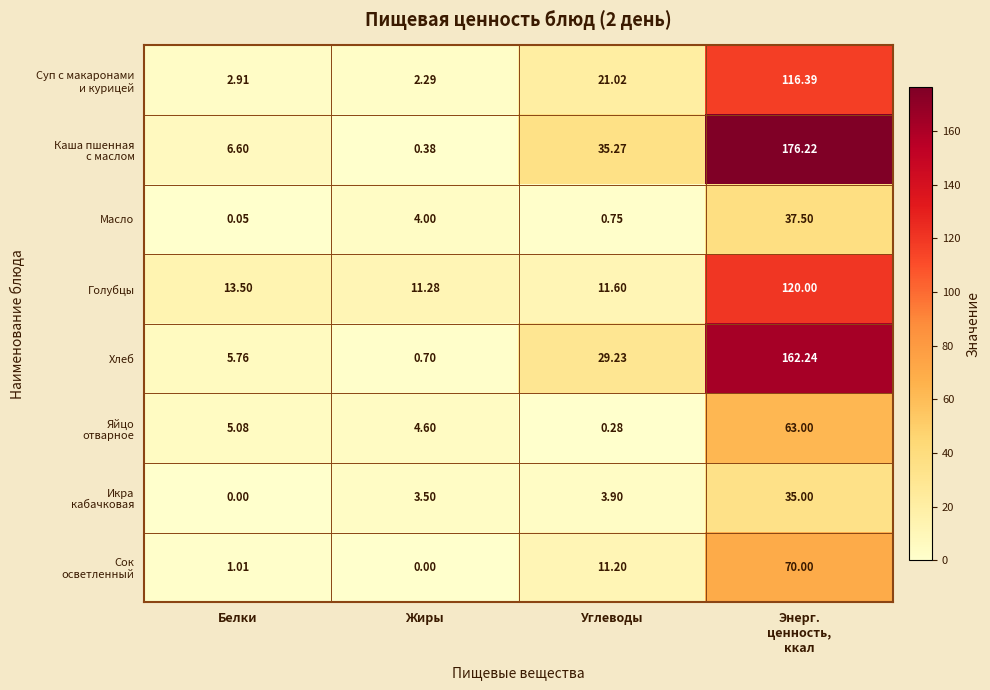

What is the spread (max minus min) of values at Жиры?

11.3